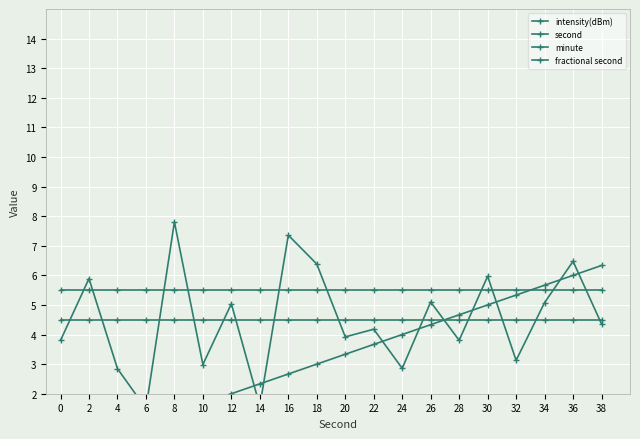

What is the total value across all series at 18?

19.4